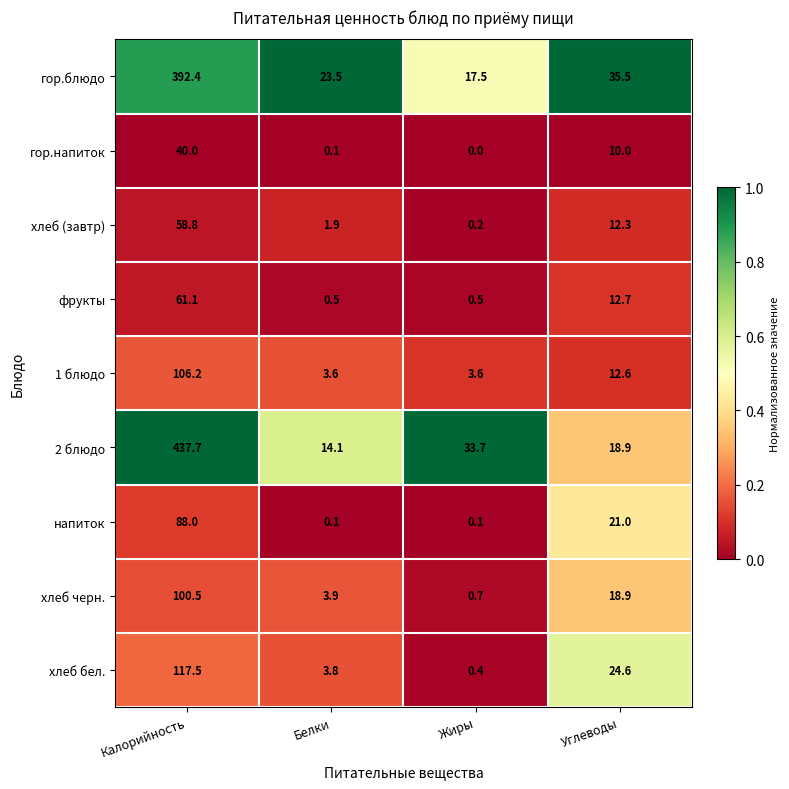

Is it true that фрукты equals 0.8 at Жиры?

False